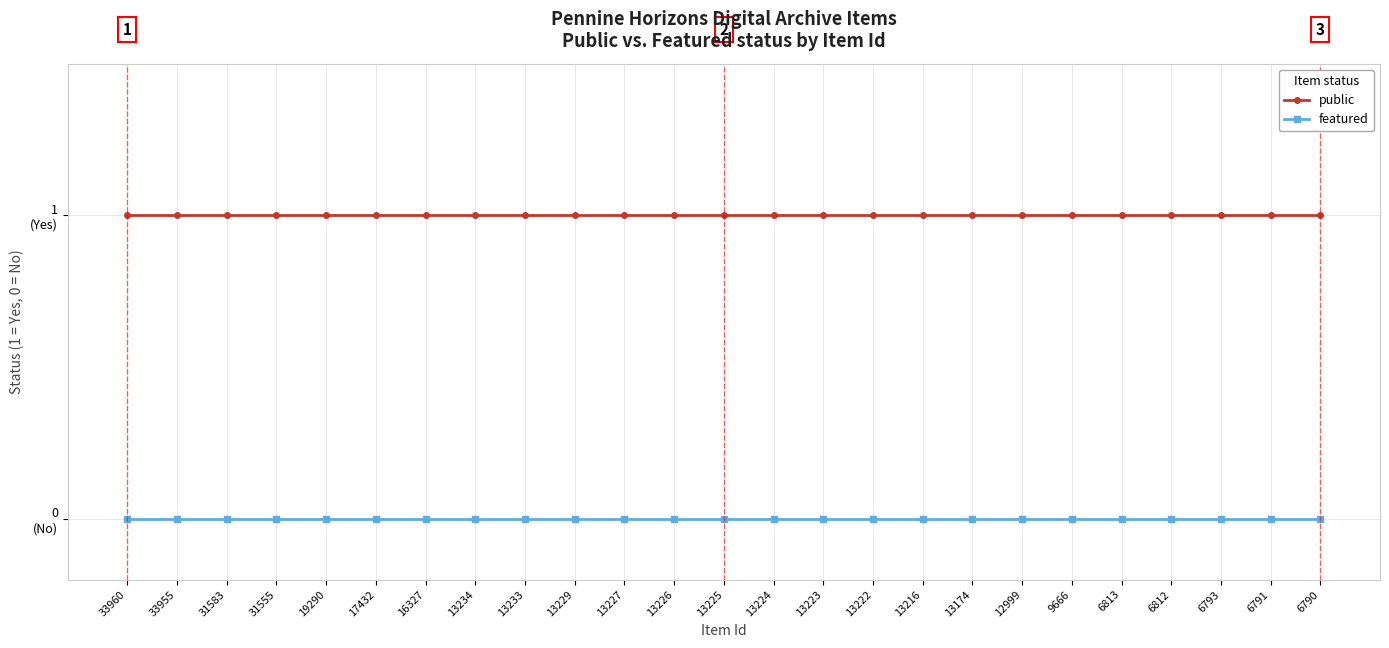

Reading left to right, extract all data points from this chart.

public: 33960=1	33955=1	31583=1	31555=1	19290=1	17432=1	16327=1	13234=1	13233=1	13229=1	13227=1	13226=1	13225=1	13224=1	13223=1	13222=1	13216=1	13174=1	12999=1	9666=1	6813=1	6812=1	6793=1	6791=1	6790=1
featured: 33960=0	33955=0	31583=0	31555=0	19290=0	17432=0	16327=0	13234=0	13233=0	13229=0	13227=0	13226=0	13225=0	13224=0	13223=0	13222=0	13216=0	13174=0	12999=0	9666=0	6813=0	6812=0	6793=0	6791=0	6790=0